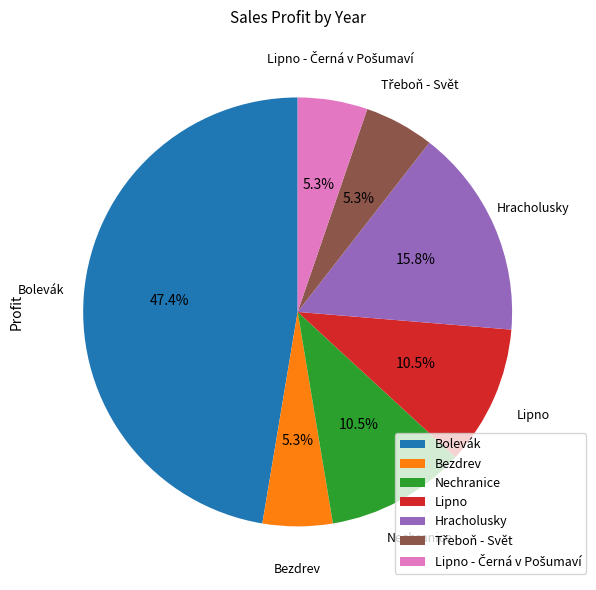

The Hracholusky slice represents 22% of the pie. True or false?

False